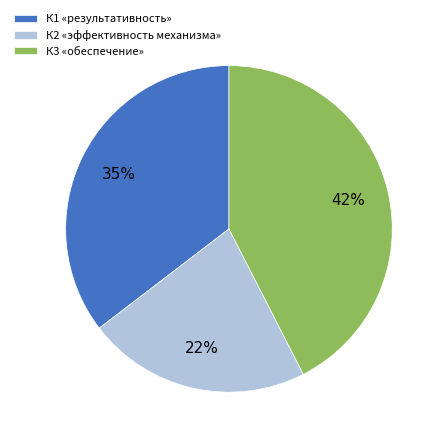

How many slices are in this pie chart?

3